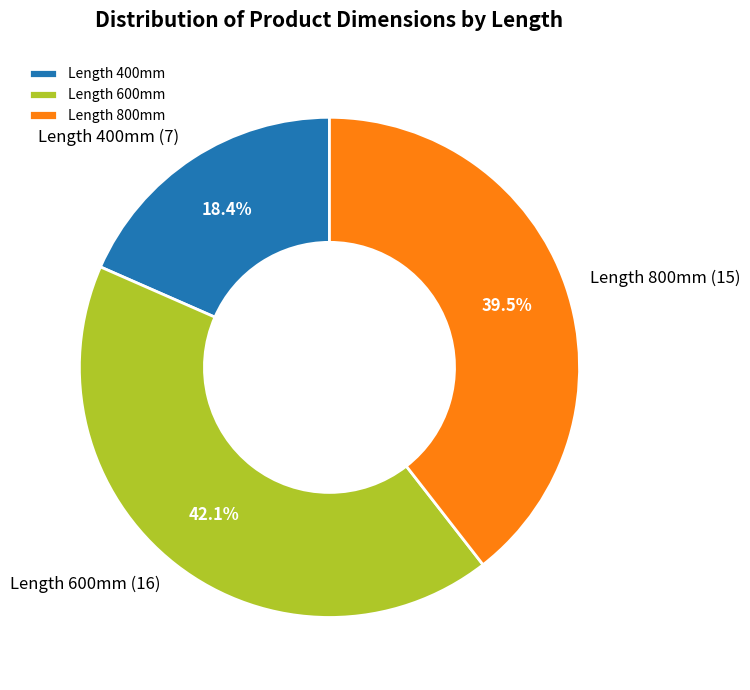

Count the number of slices in the pie.

3